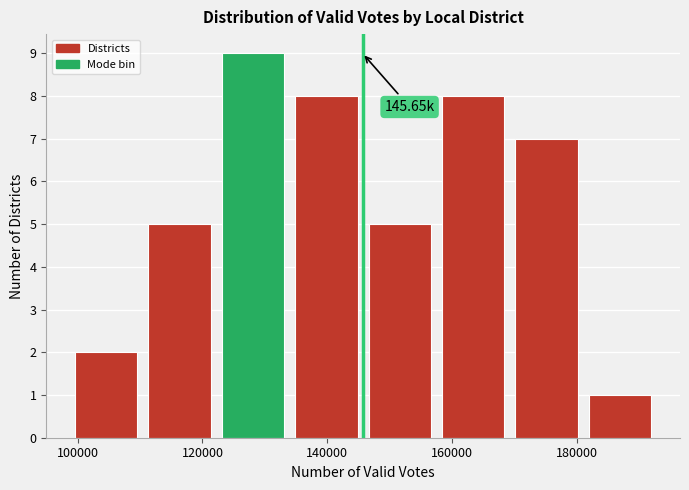

Which range on the x-axis has the tallest bar?

122000 to 134000